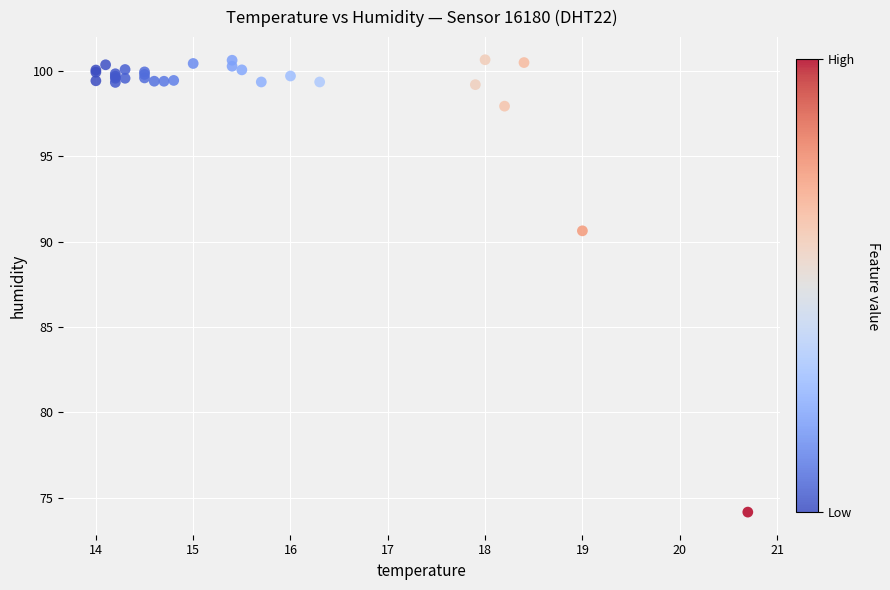

What Y value in the scatter plot is closest to 87?

90.6